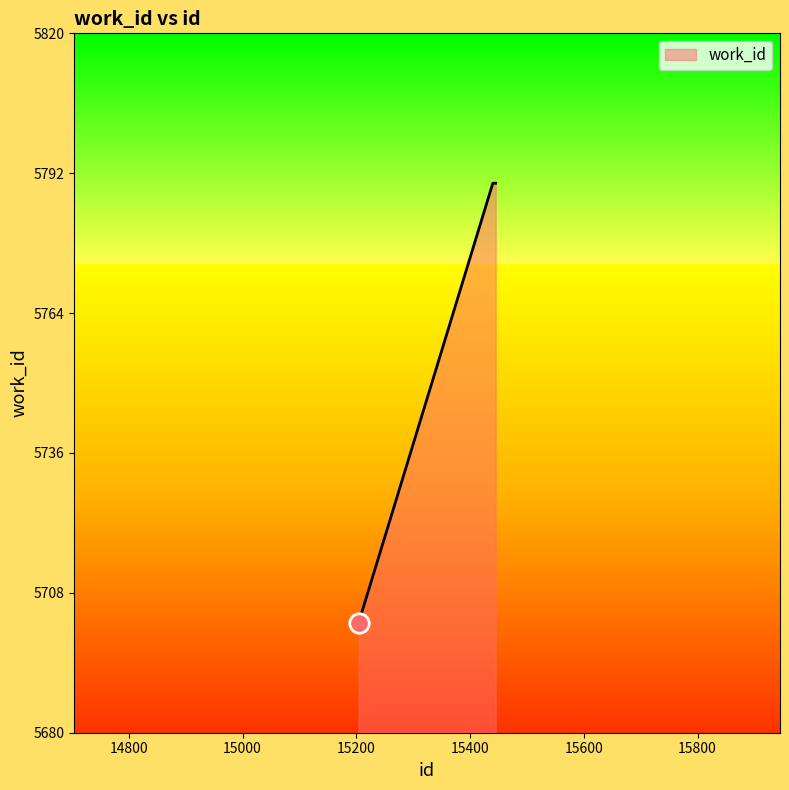

How many distinct data groups are displayed?

1